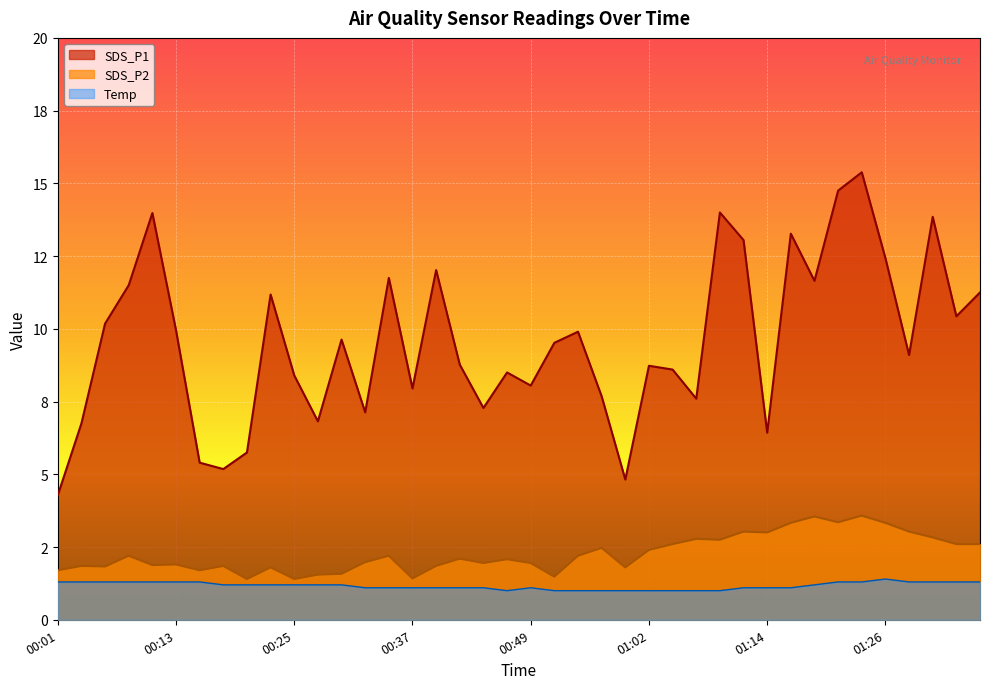

What is the difference between the maximum and second lowest values in the SDS_P2 series?

2.2